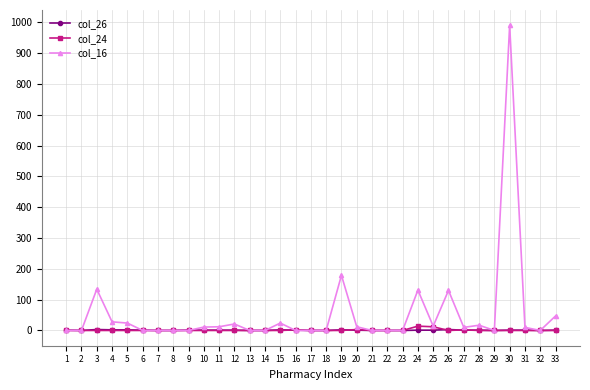

True or false: col_24 has more than 0 interior local peaks.

True